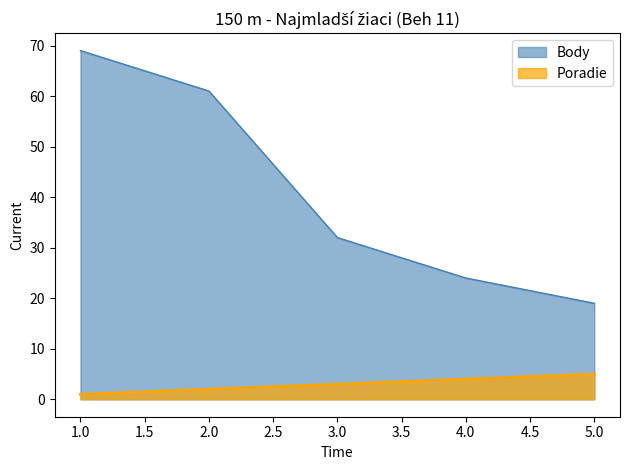

True or false: Poradie and Body cross at least once.

False